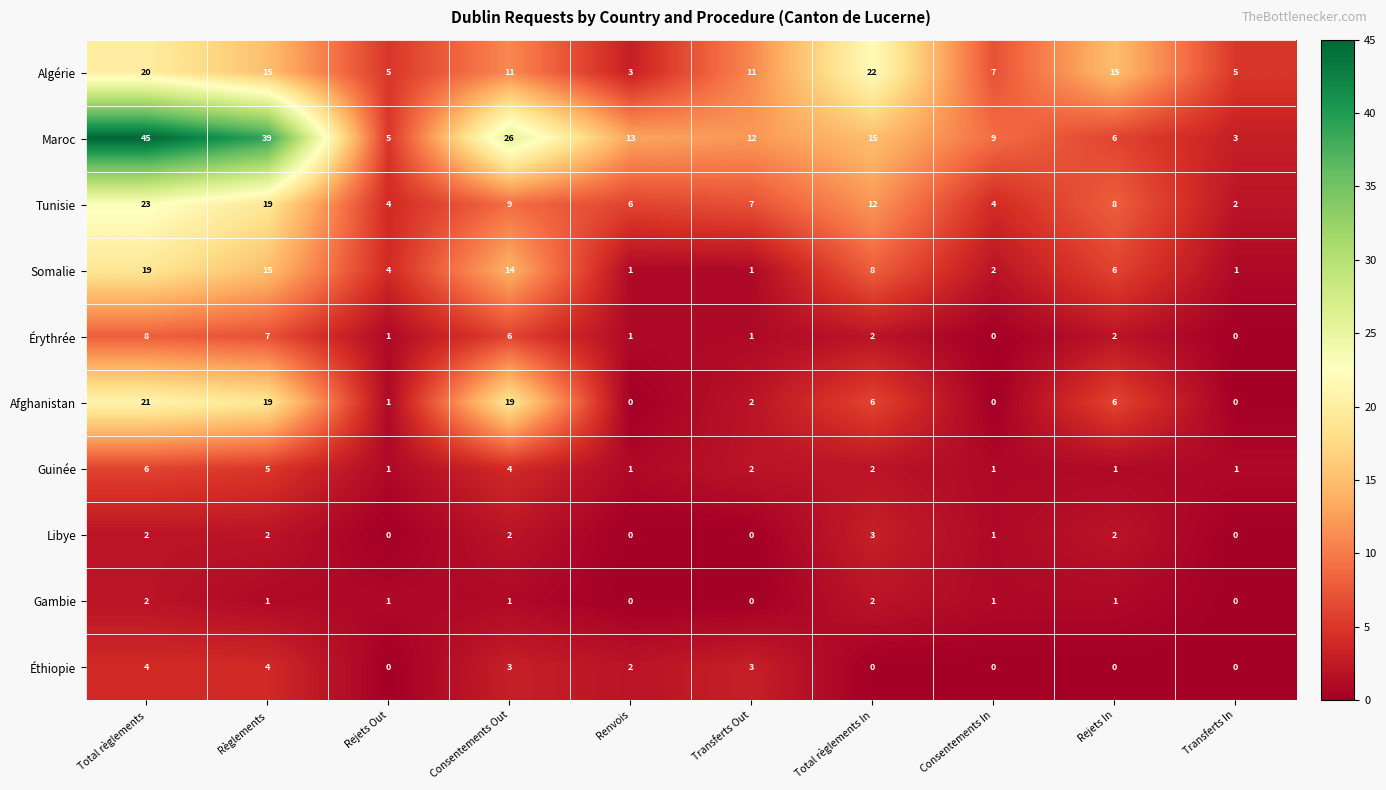

Which series has the largest total across all categories?

Maroc